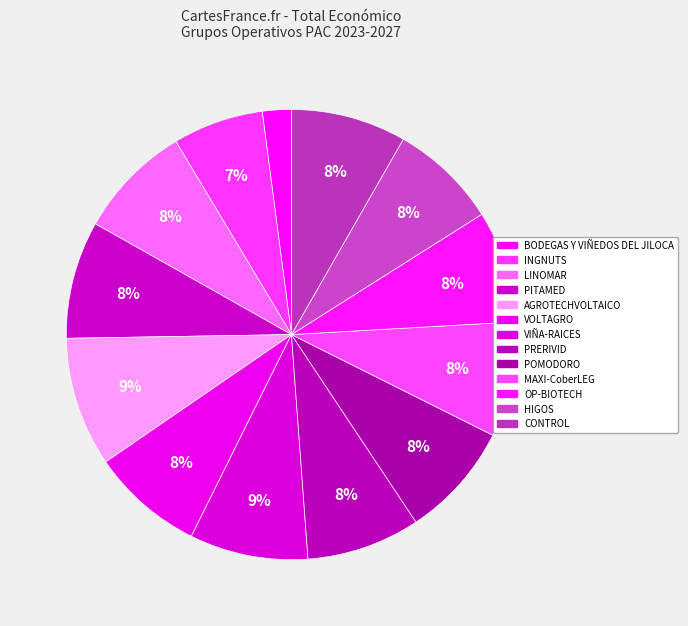

What percentage do POMODORO and PITAMED together represent?

16.7%